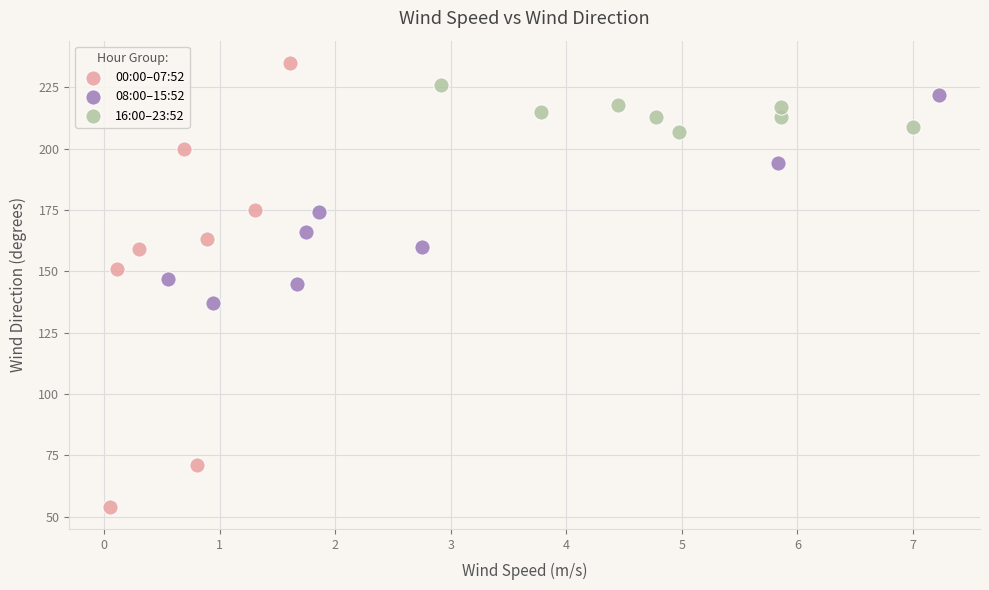

What are all the series names shown in the legend?

00:00–07:52, 08:00–15:52, 16:00–23:52